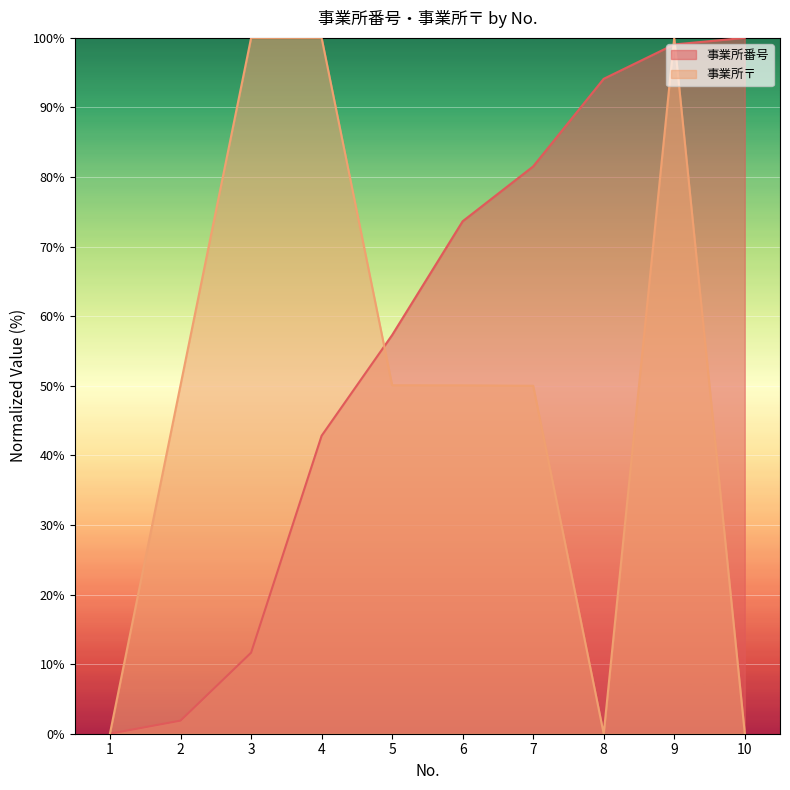

What is the average value of the 事業所番号 series?

56.2